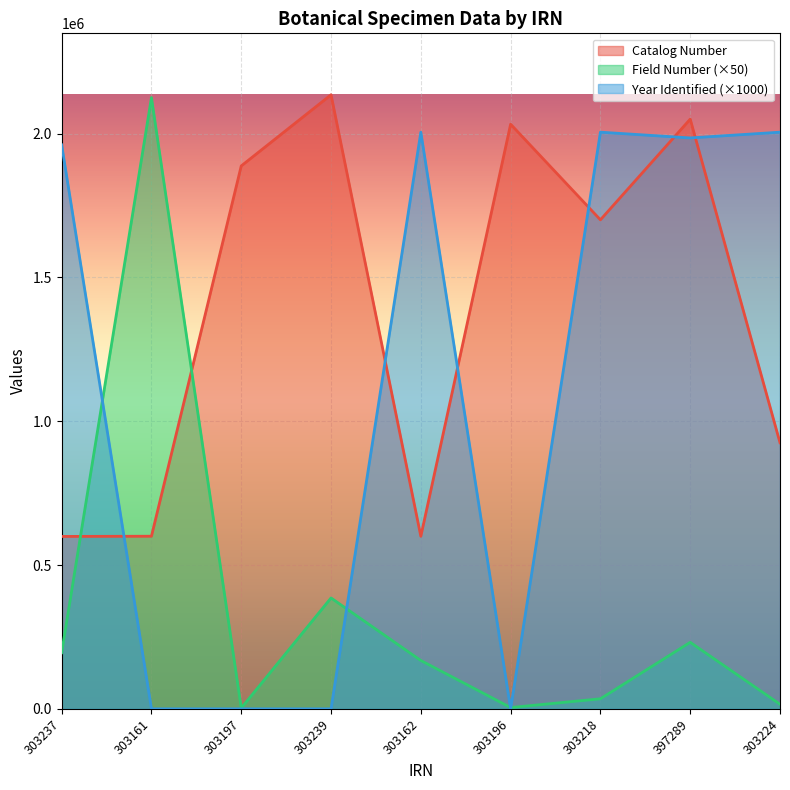

How many intersections are there between Catalog Number and Field Number?

2